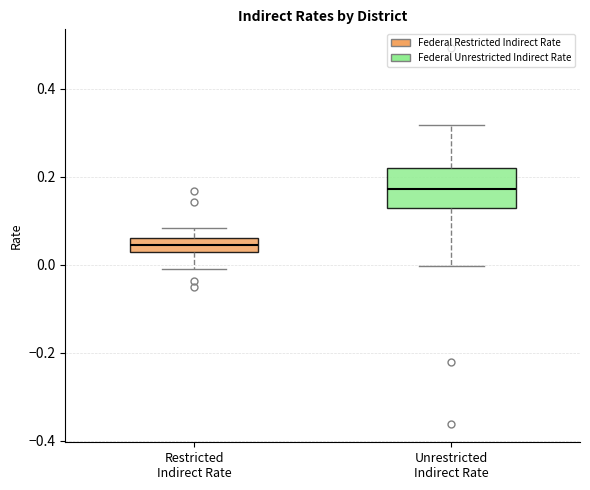

Reading left to right, transcribe this box plot: for each box, give where its median line is, the range the box spans, and where its two whiskers end, as read against the y-axis. The values are not printed on the chart, so give them approximately, as read against the axis.

Restricted Indirect Rate: median 0.04, box 0.02 to 0.06, whiskers 0.00 to 0.08
Unrestricted Indirect Rate: median 0.18, box 0.12 to 0.22, whiskers 0.00 to 0.32